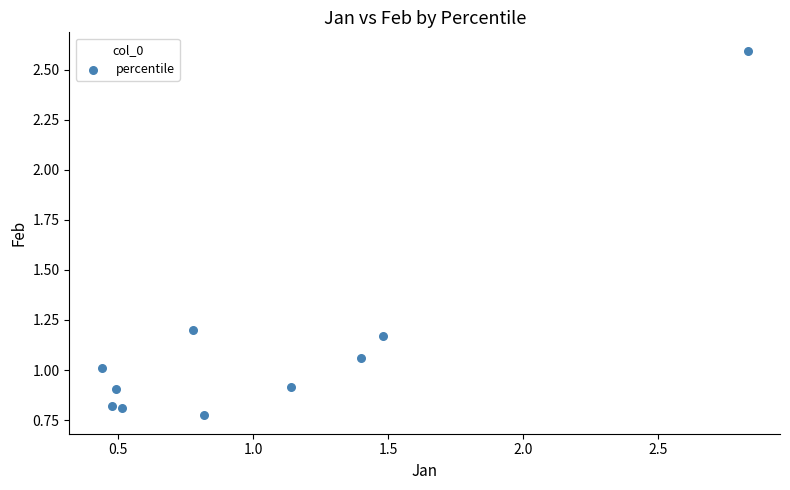

What is the average X value?

1.0